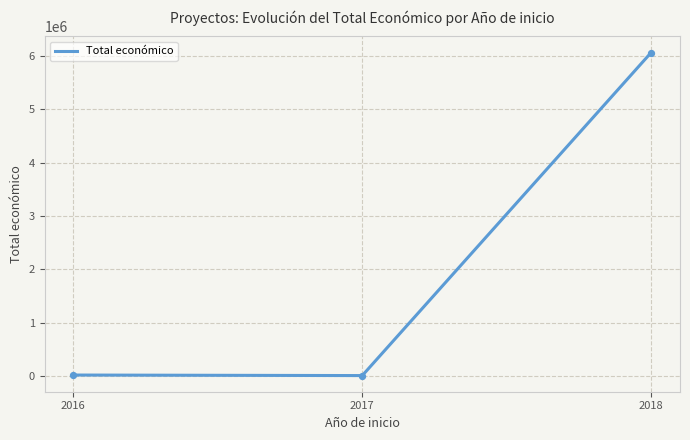

What is the change in value from 2016 to 2017?

-9859